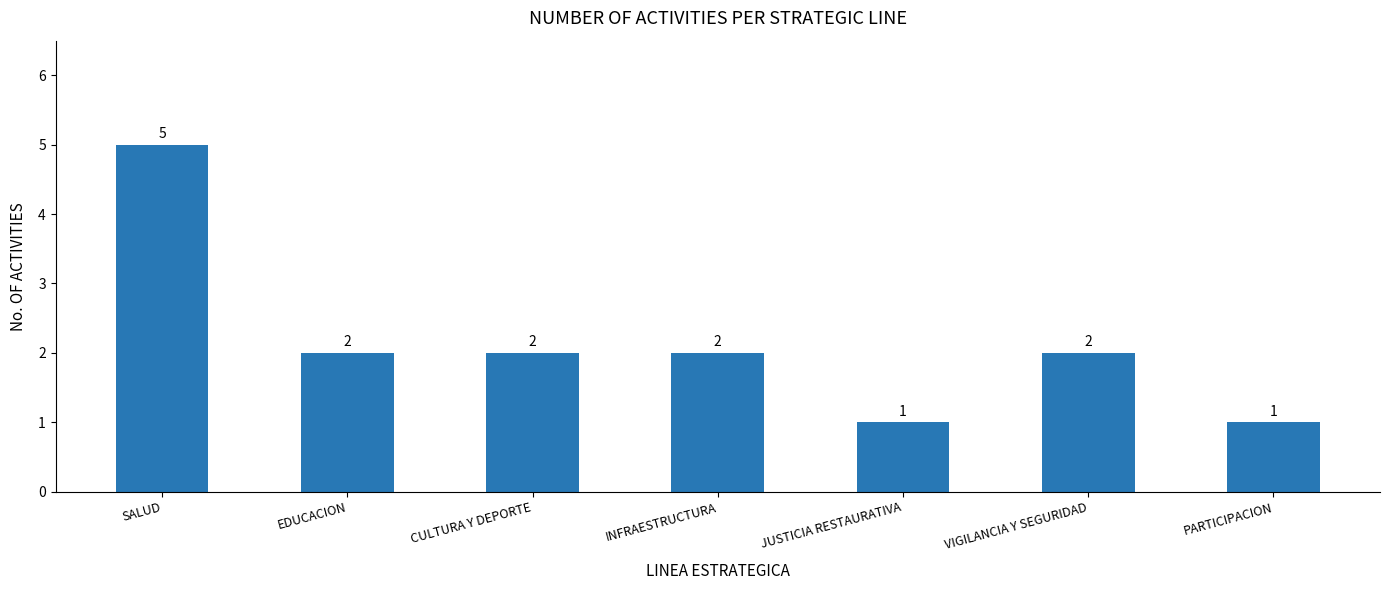

How many values are between 1 and 2?

6